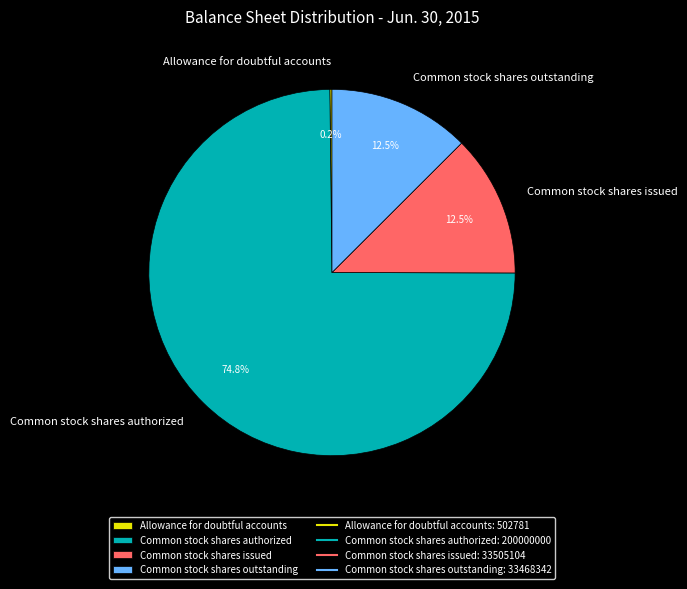

What is the majority slice?

Common stock shares authorized